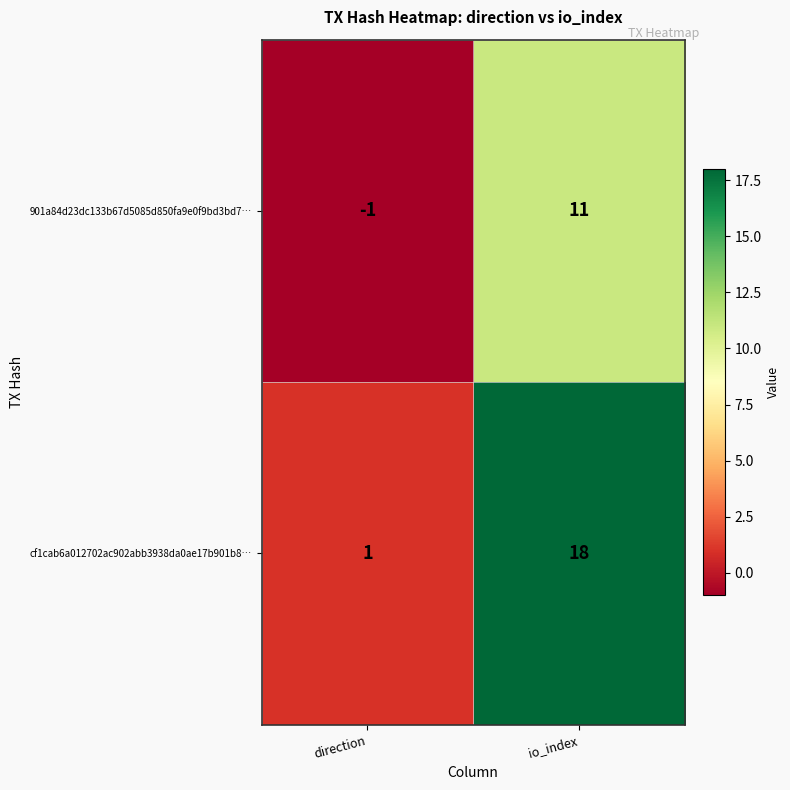

What is the average value of the 901a84d23dc133b67d5085d850fa9e0f9bd3bd7… series?

5